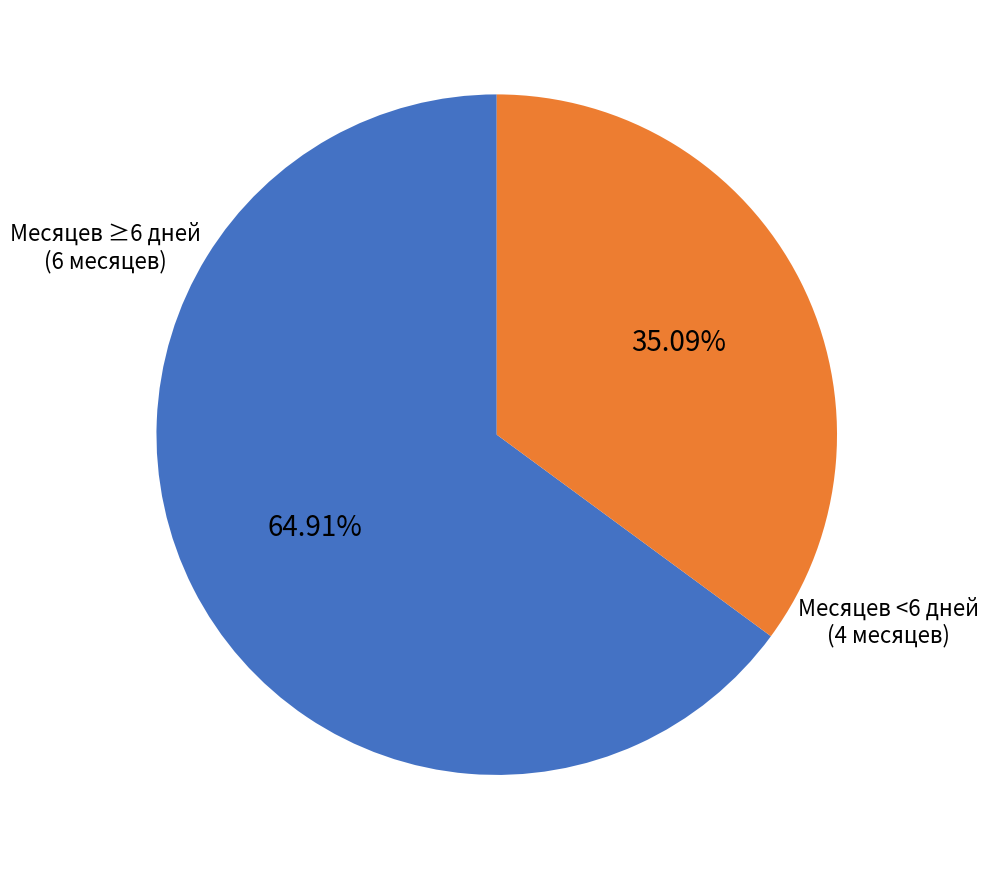

Combined, do Месяцев <6 дней (4 месяцев) and Месяцев ≥6 дней (6 месяцев) account for over 50%?

Yes